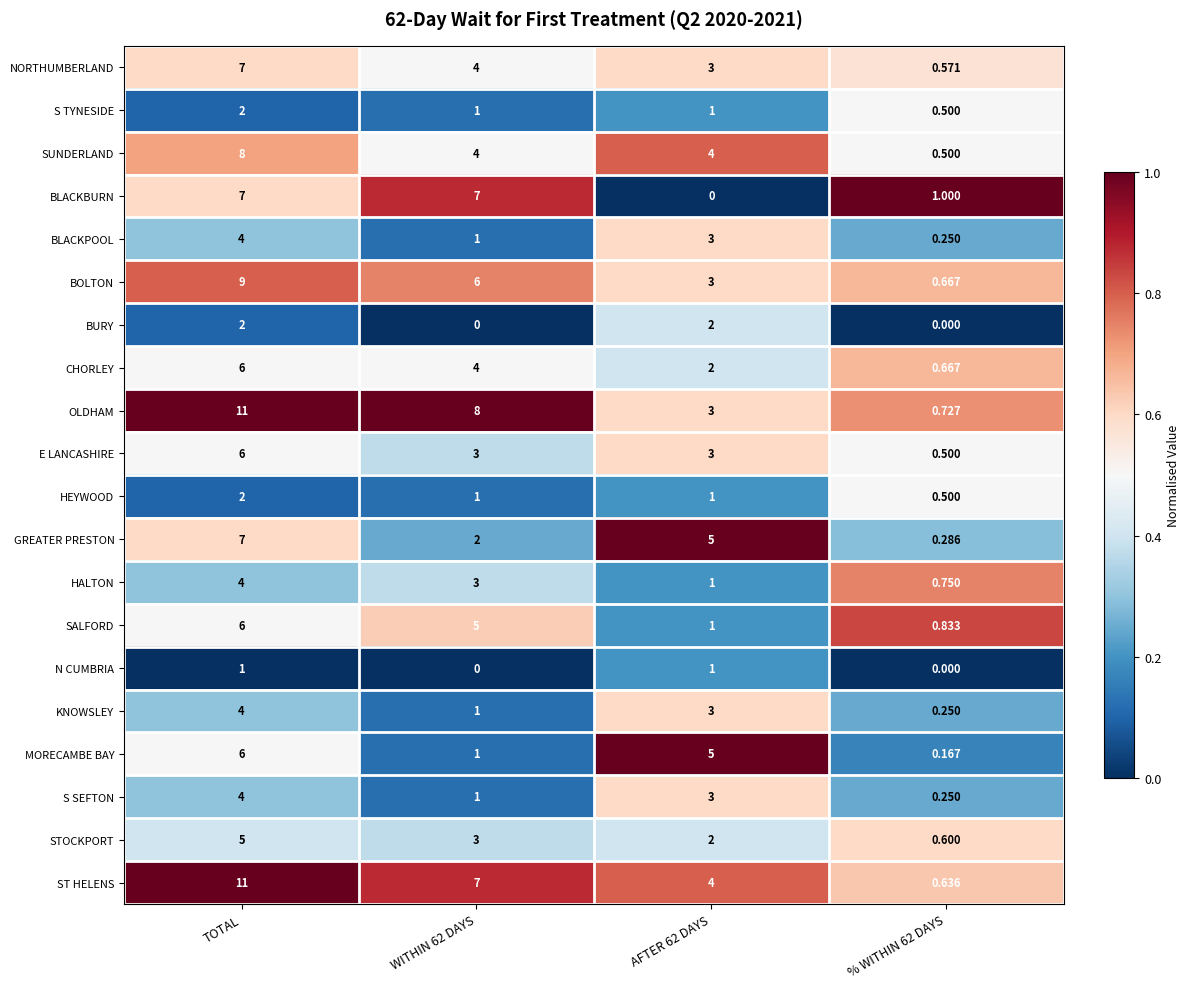

At which label does HEYWOOD reach its peak?

TOTAL